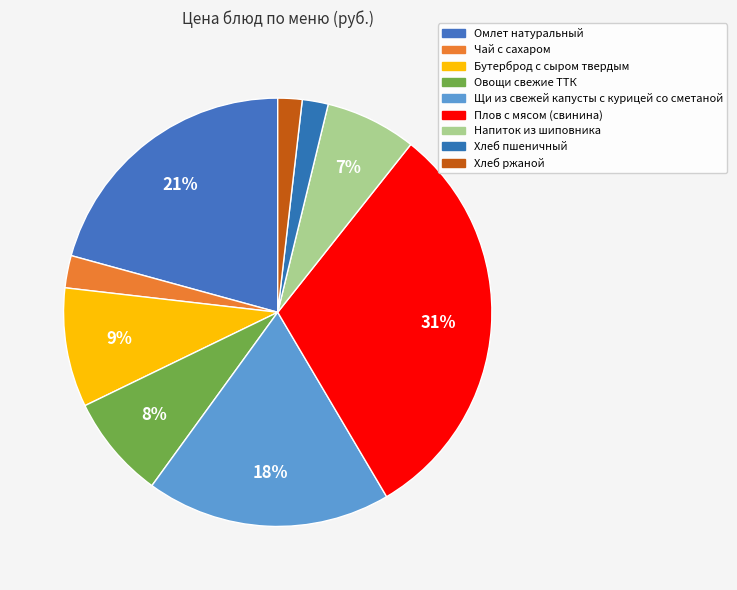

Does any single category account for the majority?

No